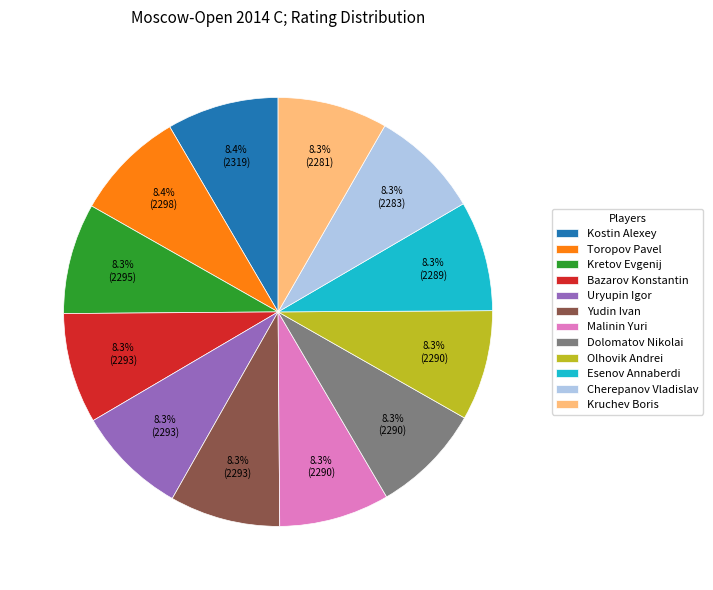

Do Bazarov Konstantin and Esenov Annaberdi together represent more than half of the pie?

No